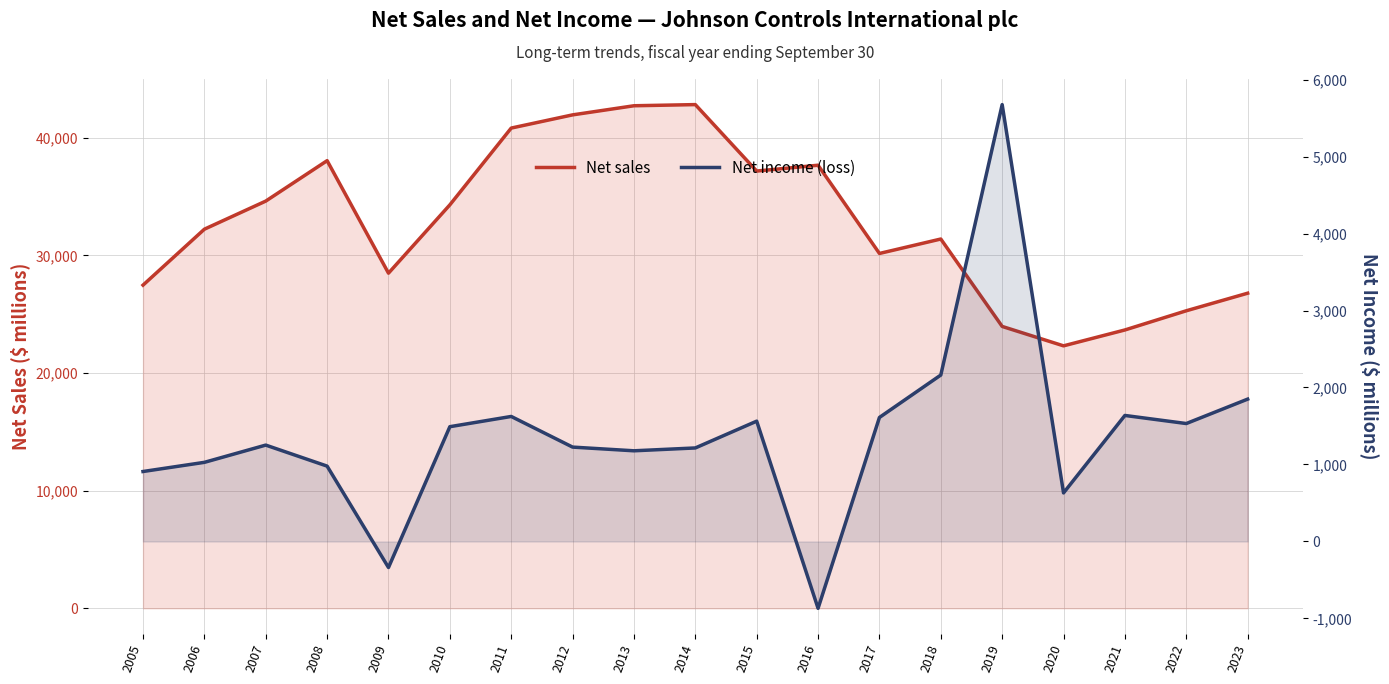

Rank the categories by Net sales value from highest to lowest.

2014, 2013, 2012, 2011, 2008, 2016, 2015, 2007, 2010, 2006, 2018, 2017, 2009, 2005, 2023, 2022, 2019, 2021, 2020